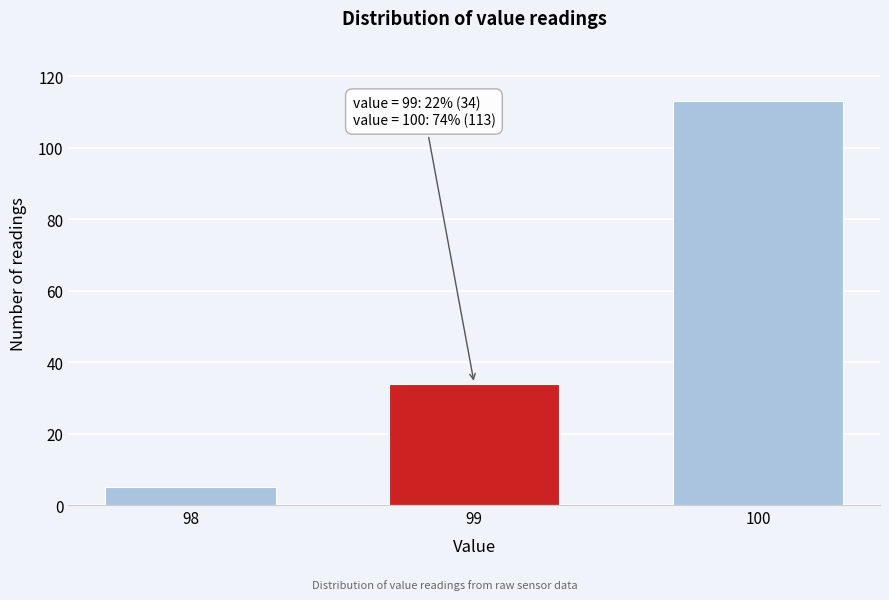

Reading left to right, what are all the values shown in this chart?

5	34	113